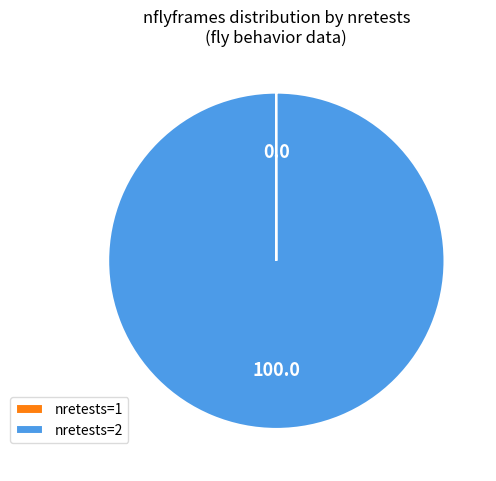

Does nretests=2 account for over 50% of the chart?

Yes